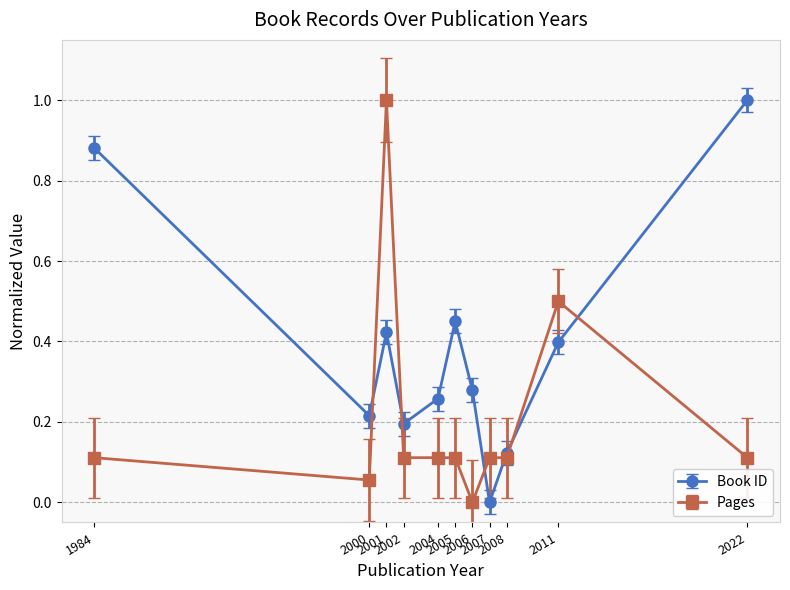

List the series in order of their overall mean, lowest first.

Pages, Book ID